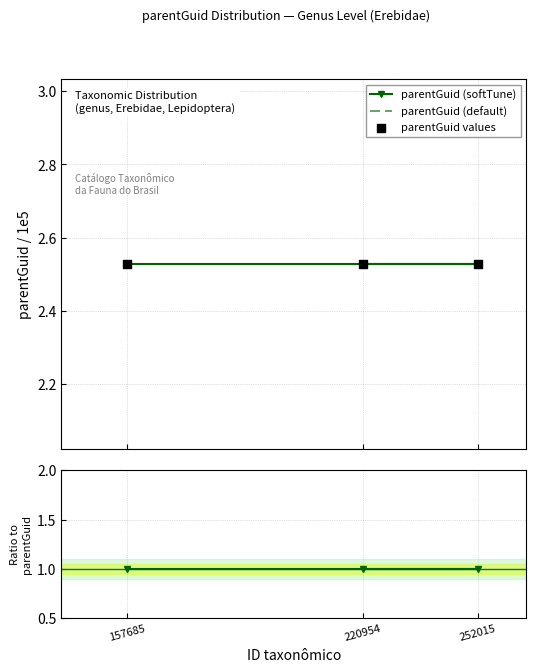

Which series reaches the maximum Y coordinate?

parentGuid (softTune)